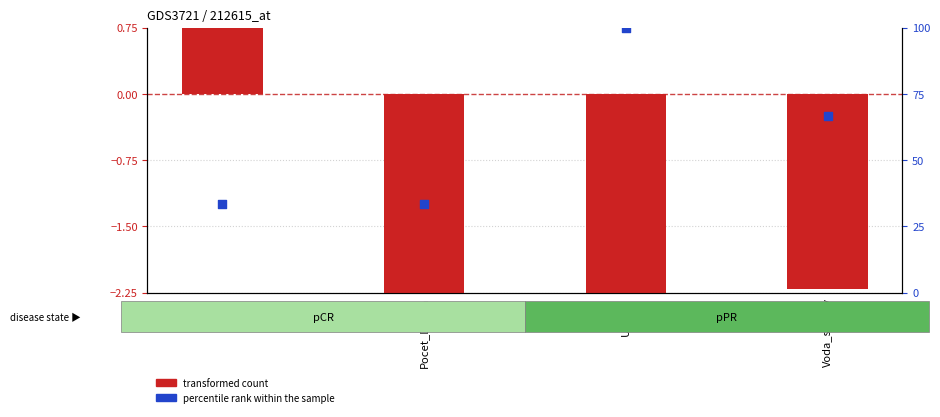

What is the total value across all series at Pocet_Drevin?

-3.5